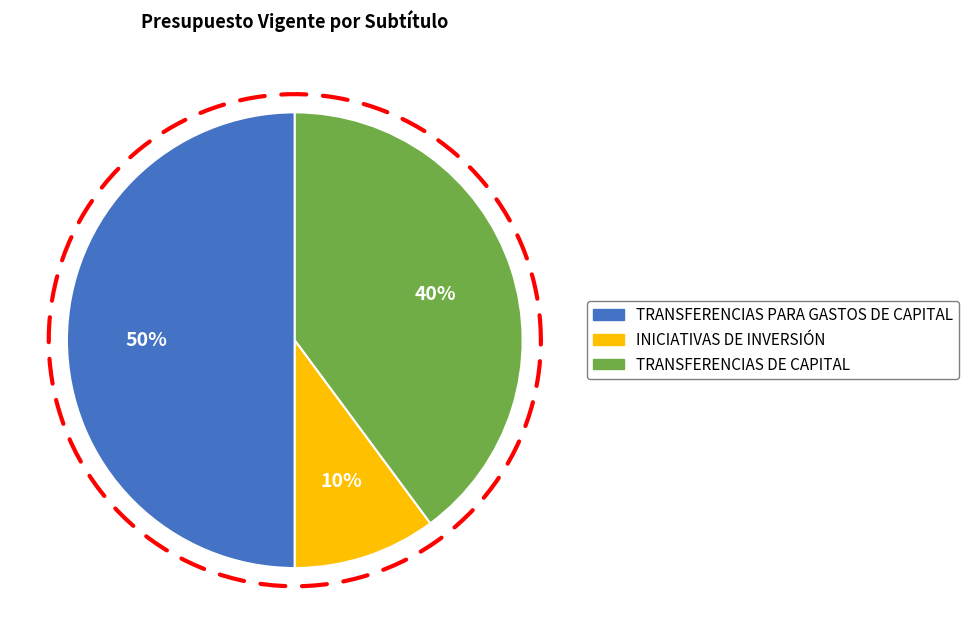

True or false: TRANSFERENCIAS DE CAPITAL accounts for 40% of the total.

True